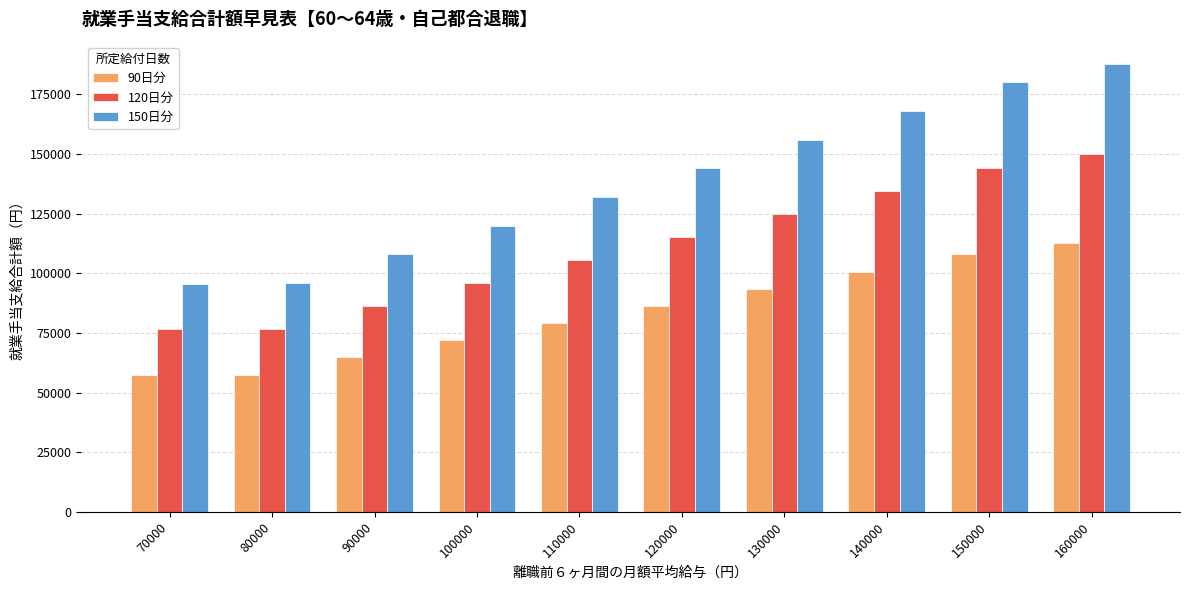

At which label does 120日分 reach its peak?

160000